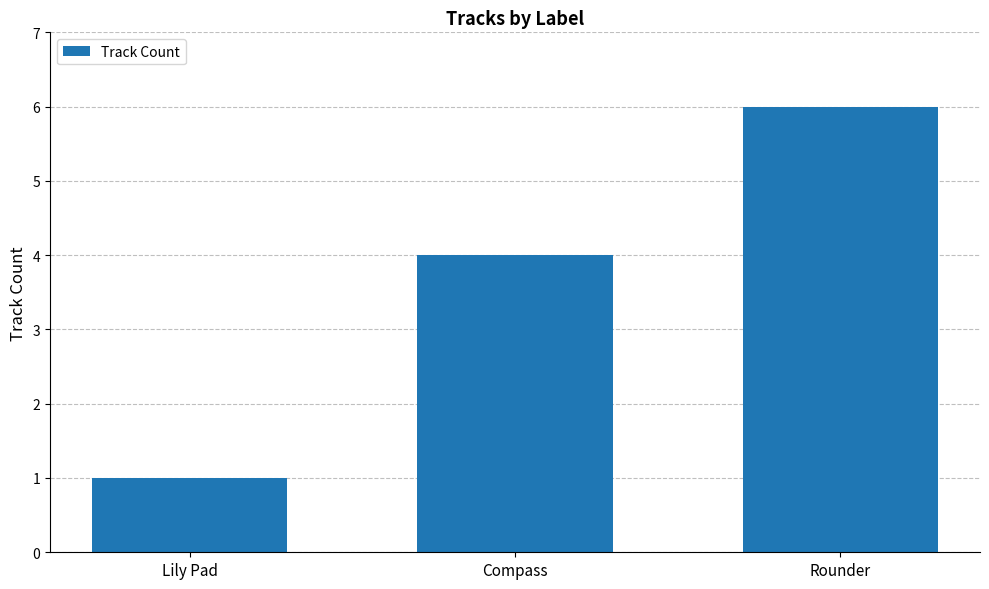

What position from the left is Lily Pad?

1